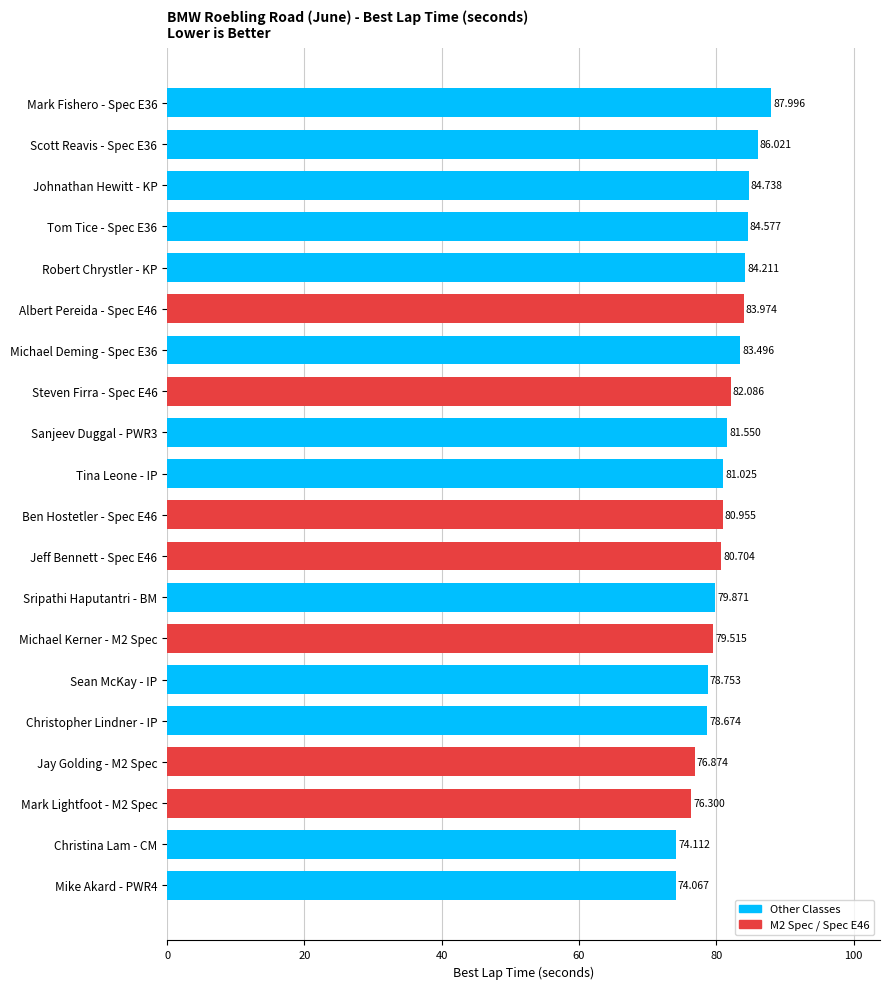

Which label corresponds to the largest value in the chart?

Mark Fishero - Spec E36